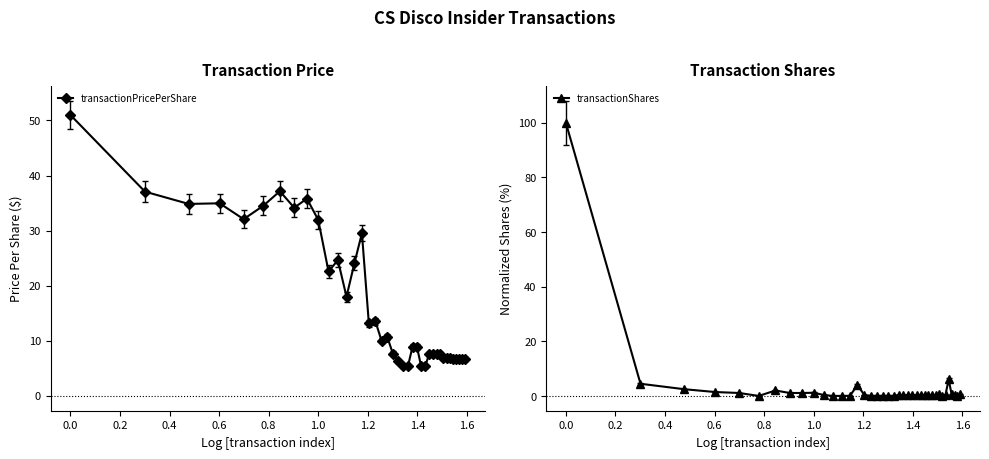

What is the minimum value shown in the chart?

0.1